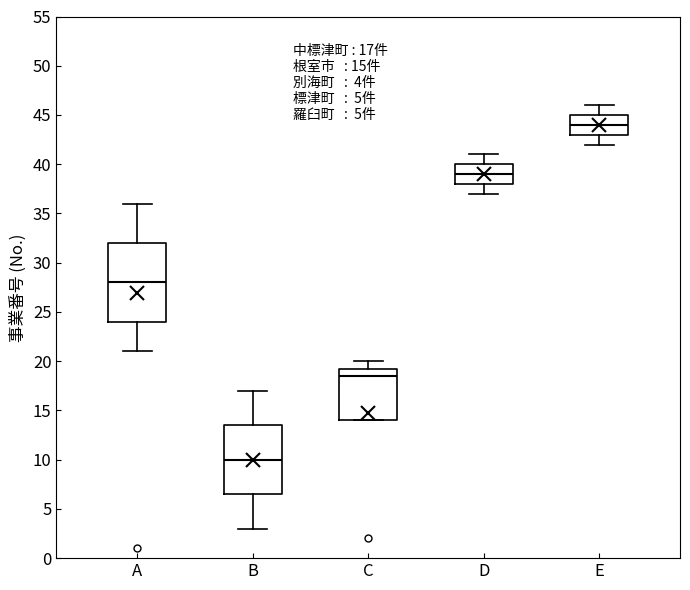

Which box has the highest median line?

E